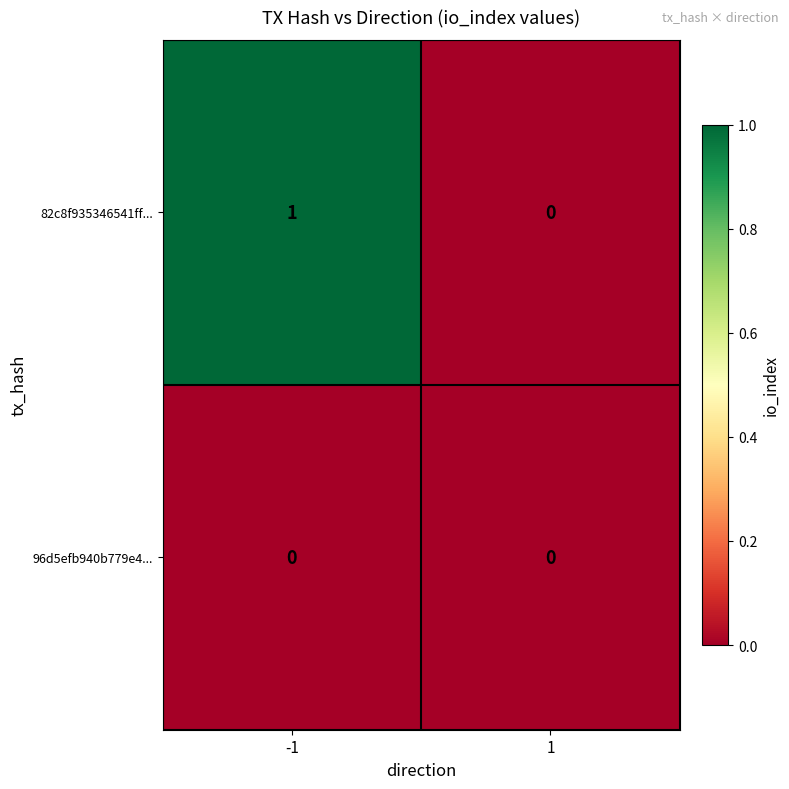

Between -1 and 1, which series saw the biggest shift?

82c8f935346541ff...